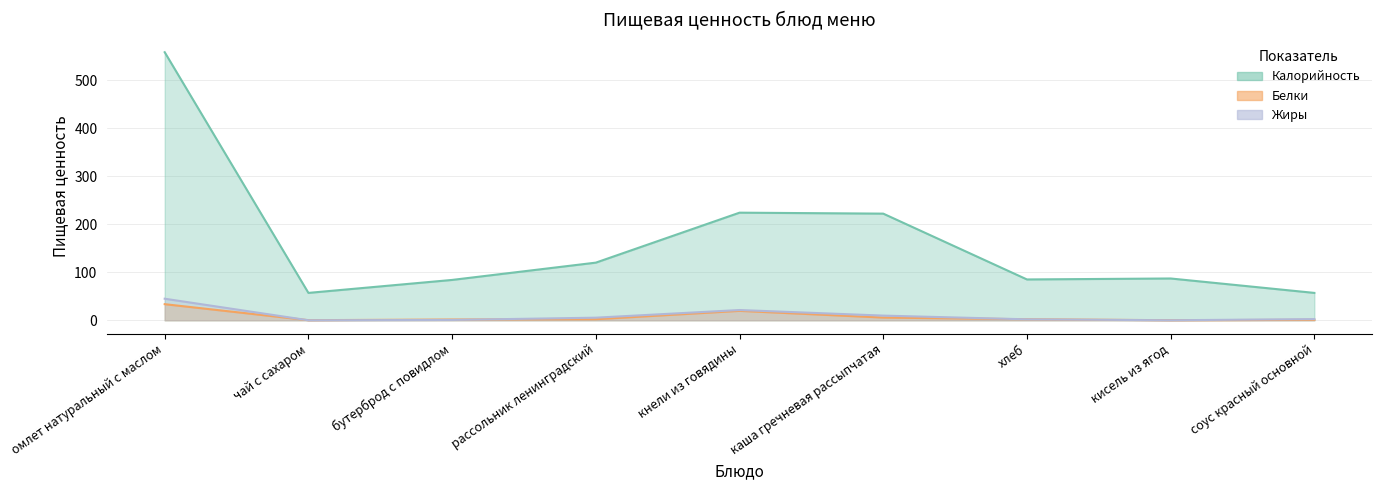

True or false: Жиры and Калорийность cross at least once.

False